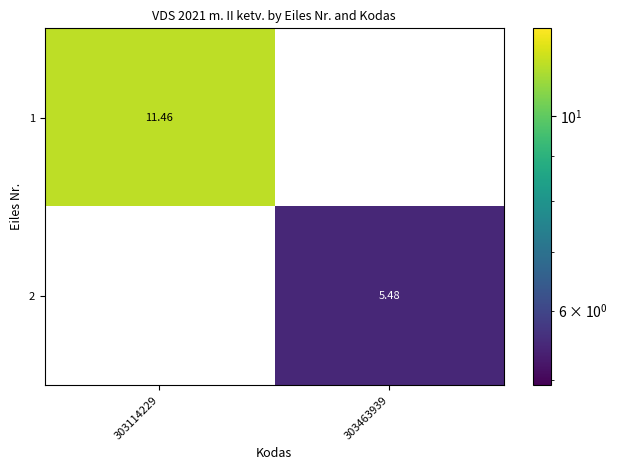

How many distinct data groups are displayed?

2